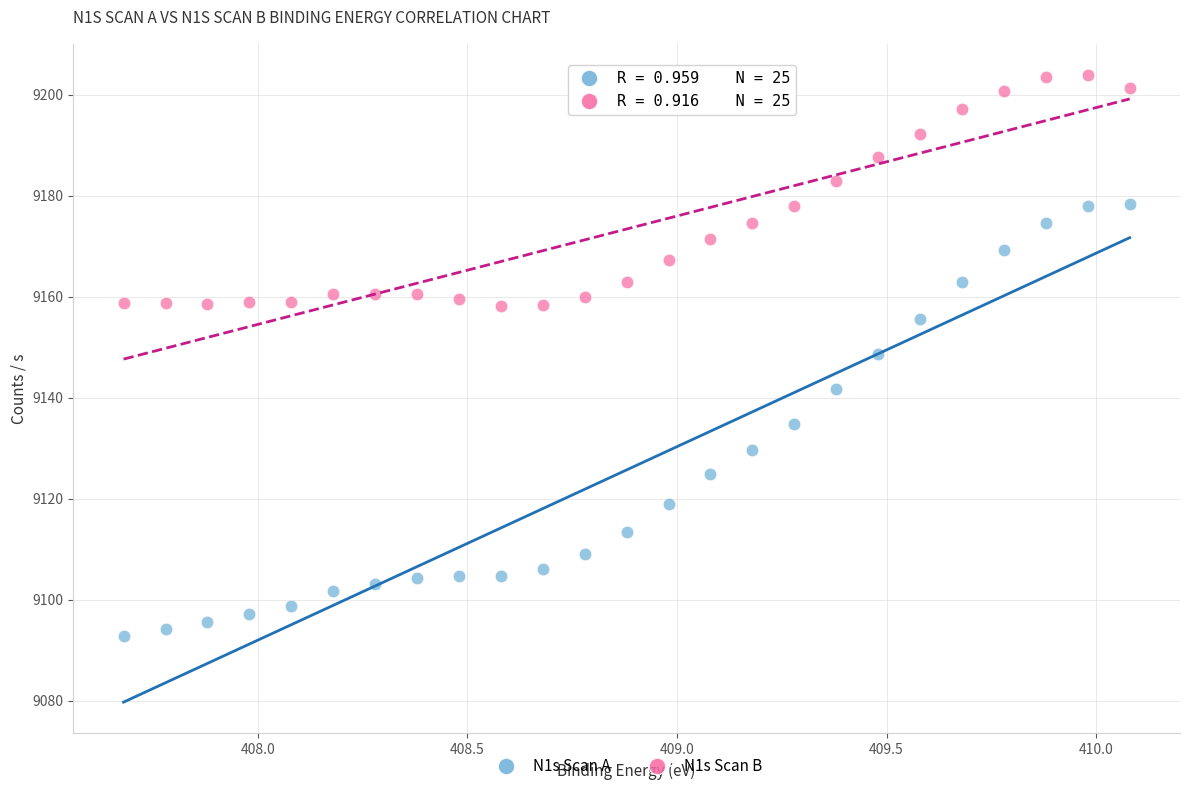

What is the X range (max minus min) for the scatter plot?

2.4